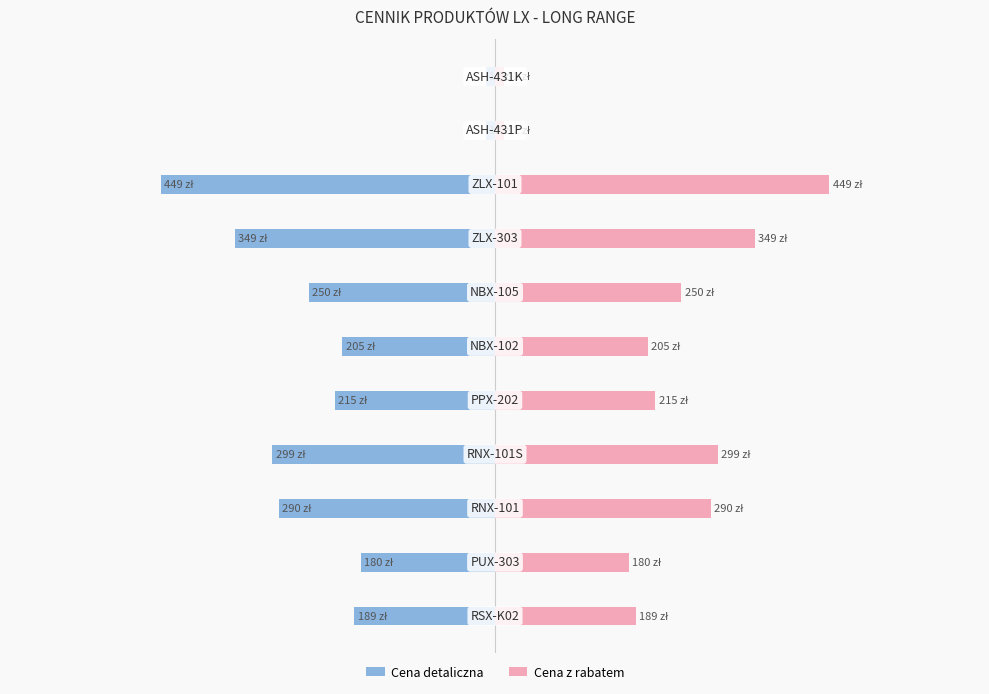

Which series changed the most between 0 and 2?

Cena detaliczna